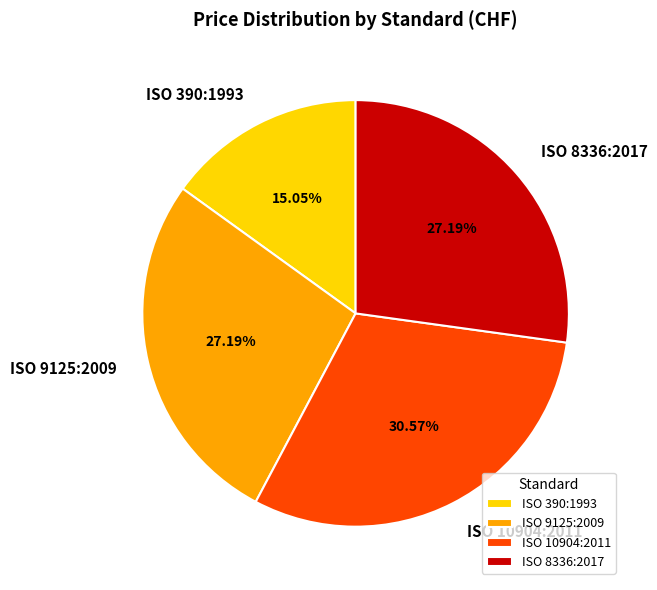

Which has a higher value, ISO 9125:2009 or ISO 390:1993?

ISO 9125:2009